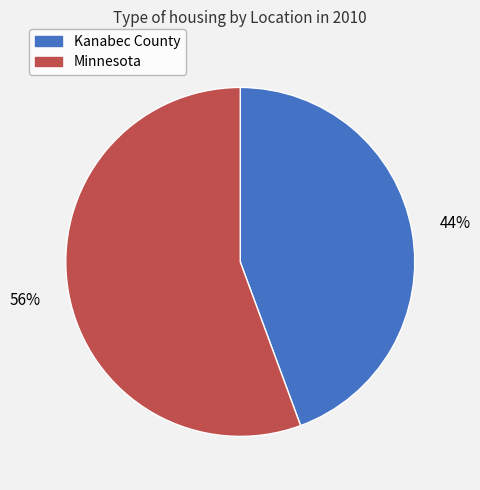

Combined, do Kanabec County and Minnesota account for over 50%?

Yes